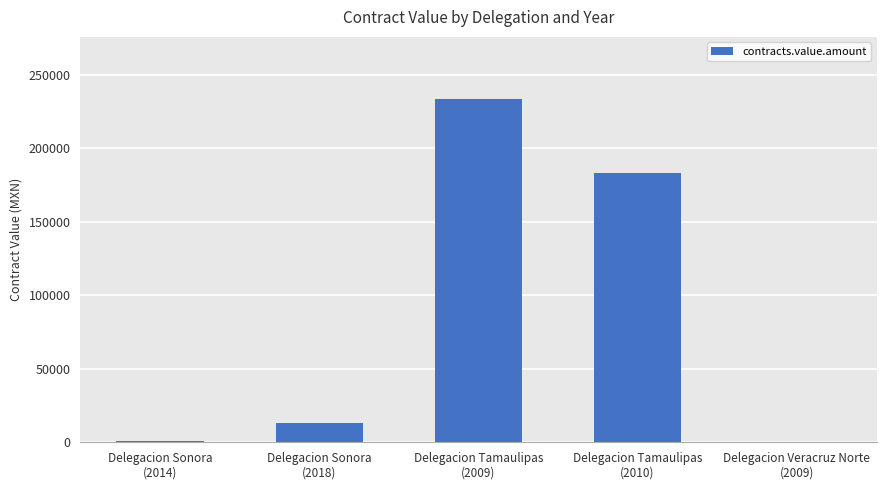

What is the average value?

86188.0